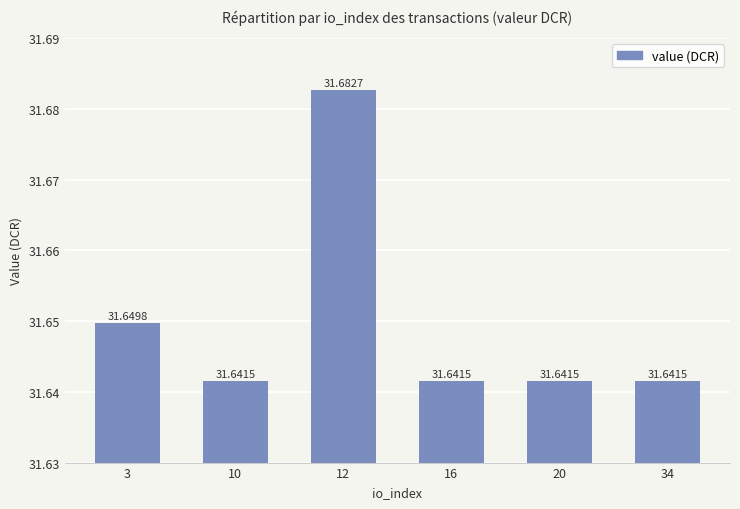

What is the minimum value shown in the chart?

31.6